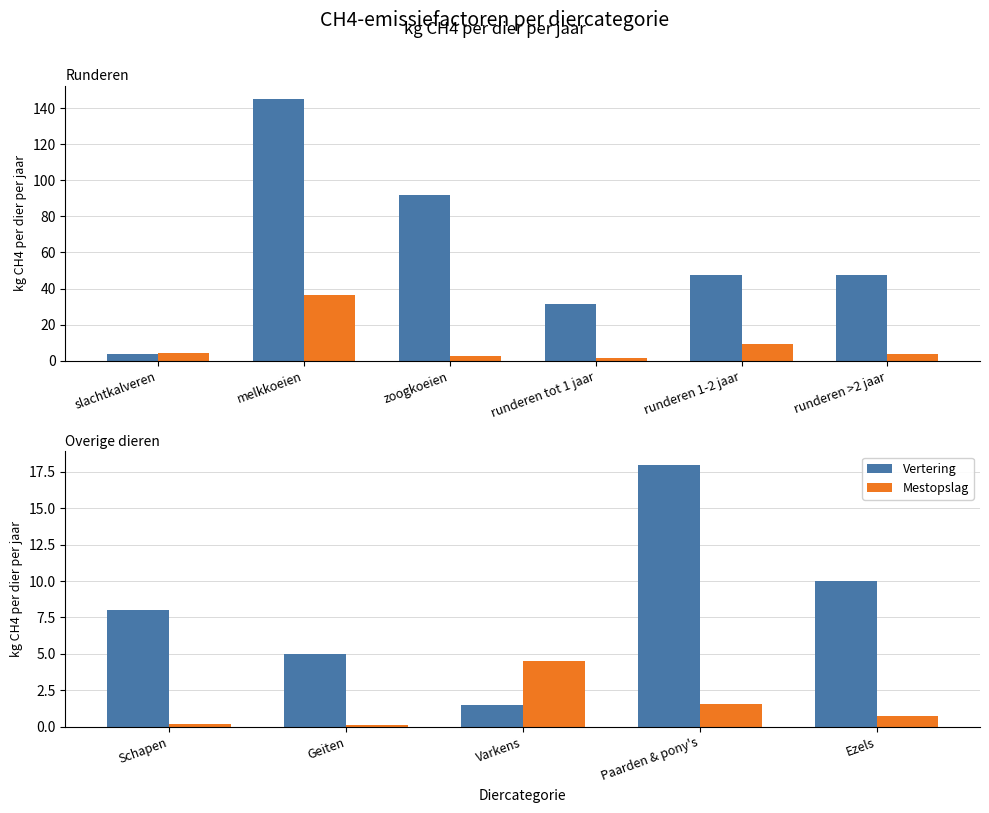

How many distinct data groups are displayed?

2